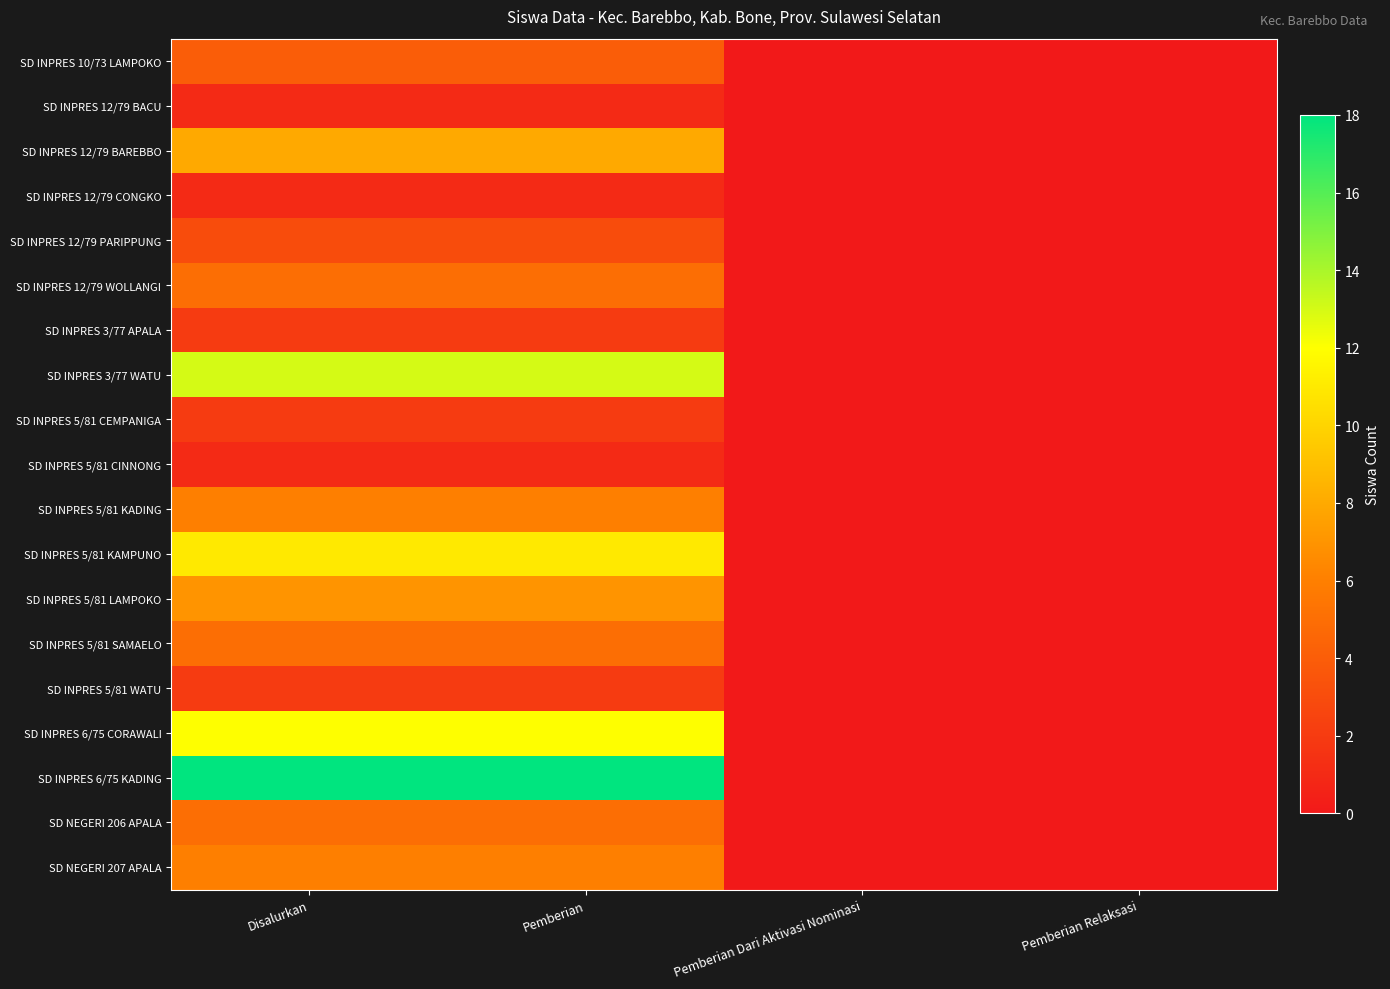

Which series has the largest total across all categories?

SD INPRES 6/75 KADING